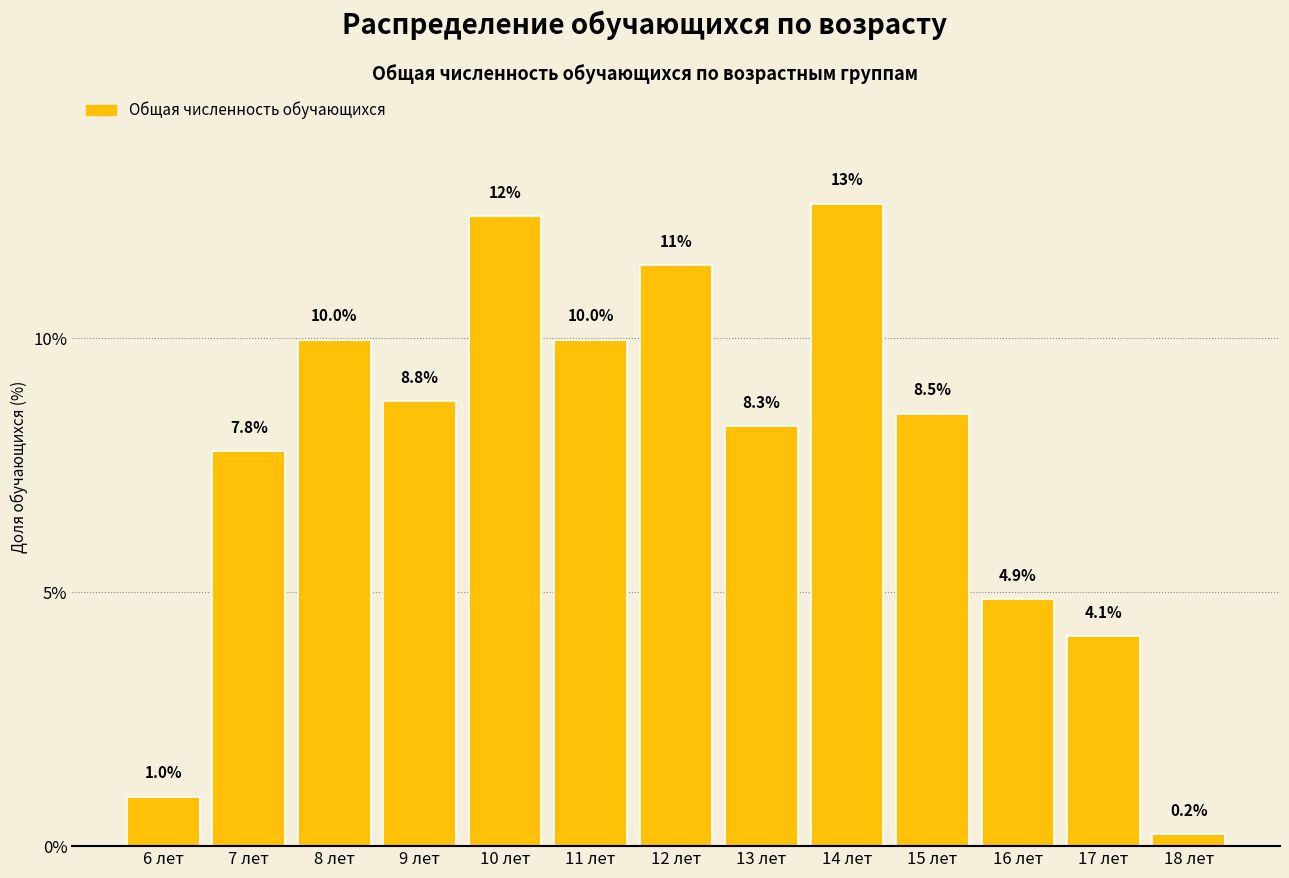

Reading right to left, transcribe all the data shown in this chart.

0.2	4.1	4.9	8.5	12.7	8.3	11.4	10.0	12.4	8.8	10.0	7.8	1.0